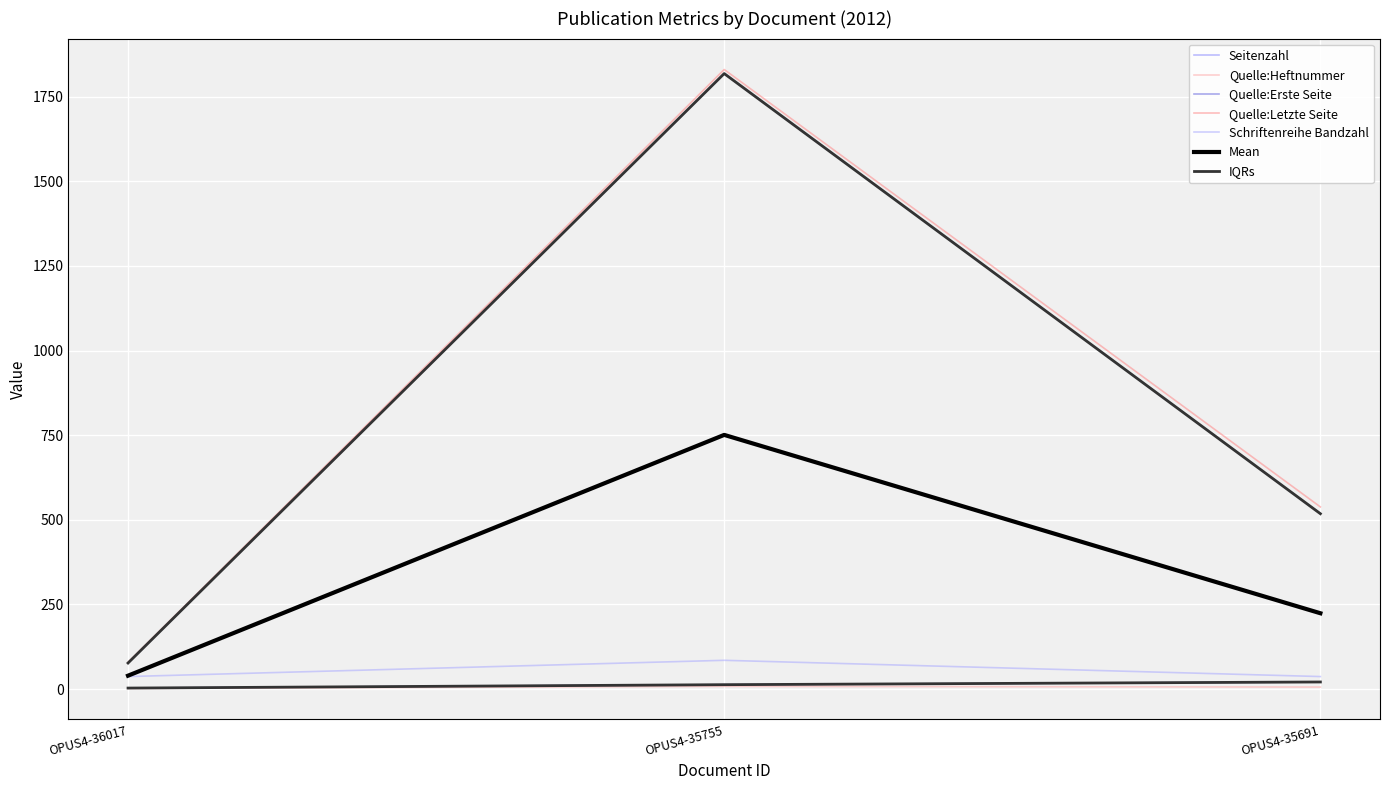

Is this an area chart (filled region under the line)?

No